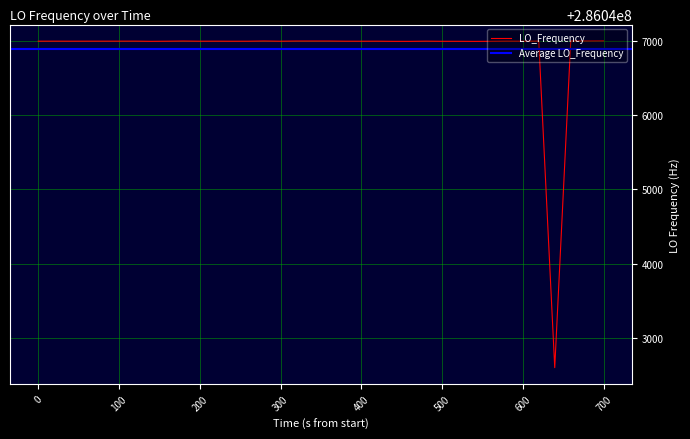

True or false: the data has more than 2 interior local peaks.

True